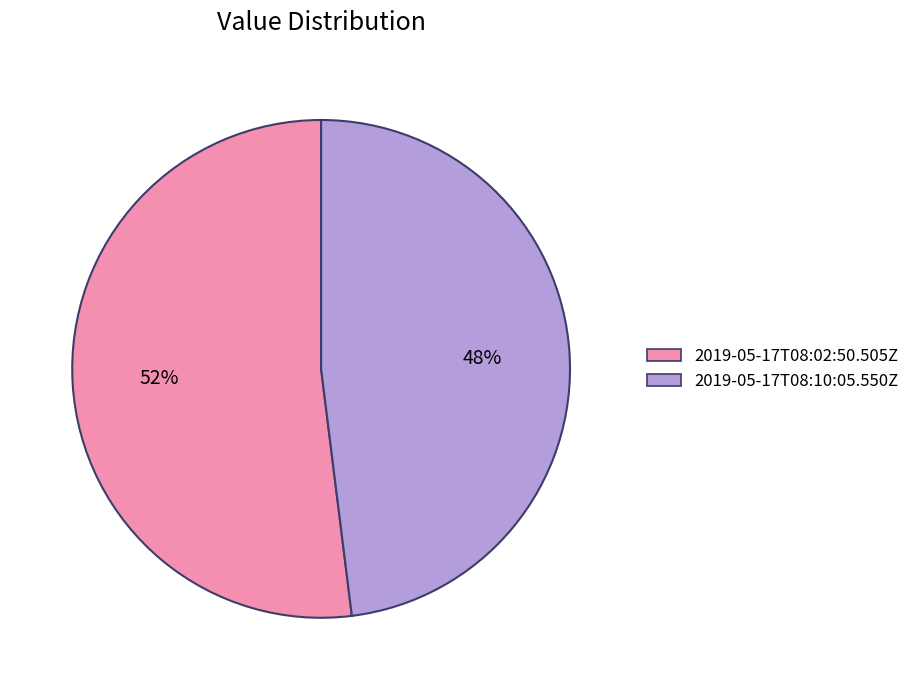

To the nearest percent, what is the combined percentage of 2019-05-17T08:10:05.550Z and 2019-05-17T08:02:50.505Z?

100%